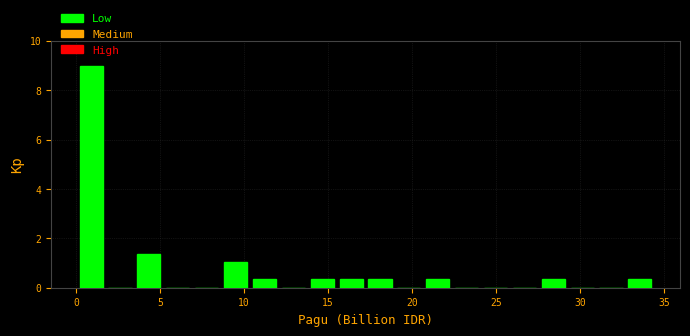

Around what value on the x-axis is the tallest bar? Give the approximate position of its centre, as read against the axis.

1.0